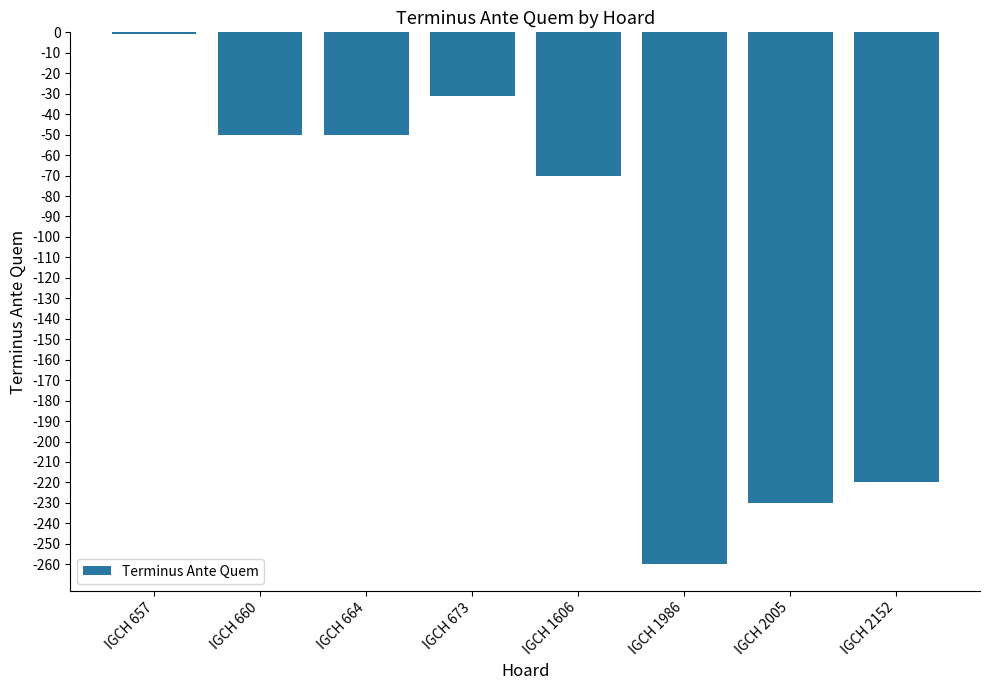

Reading left to right, extract all data points from this chart.

-1	-50	-50	-31	-70	-260	-230	-220